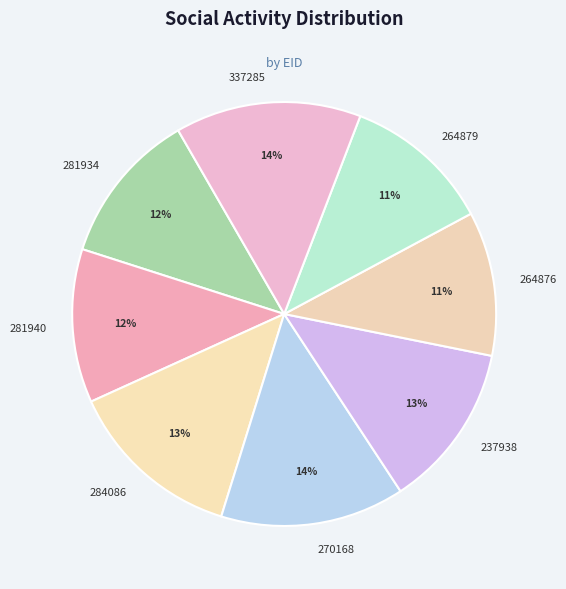

How many slices are in this pie chart?

8